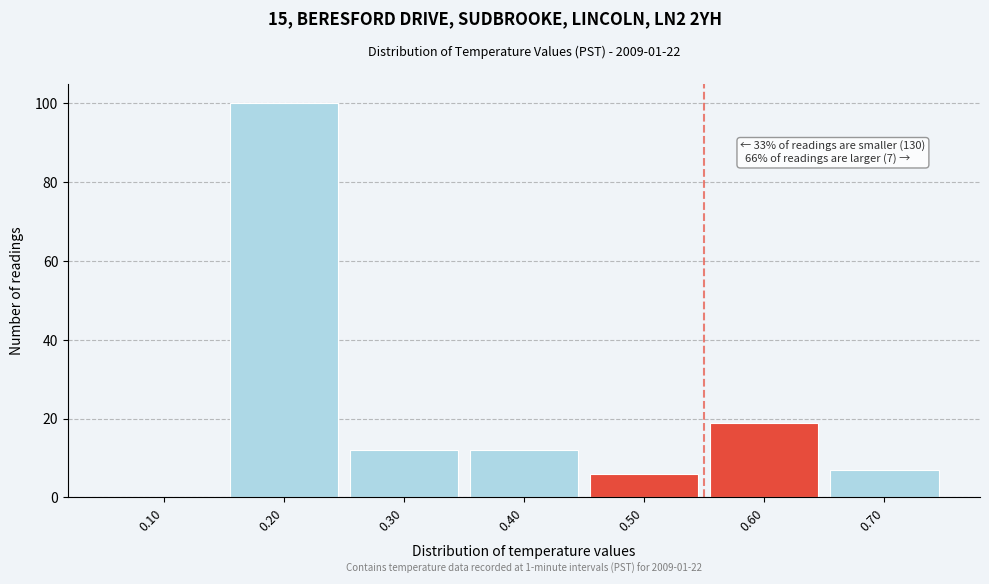

Reading left to right, list all the values displayed in this chart.

0.10=0	0.20=100	0.30=12	0.40=12	0.50=6	0.60=19	0.70=7